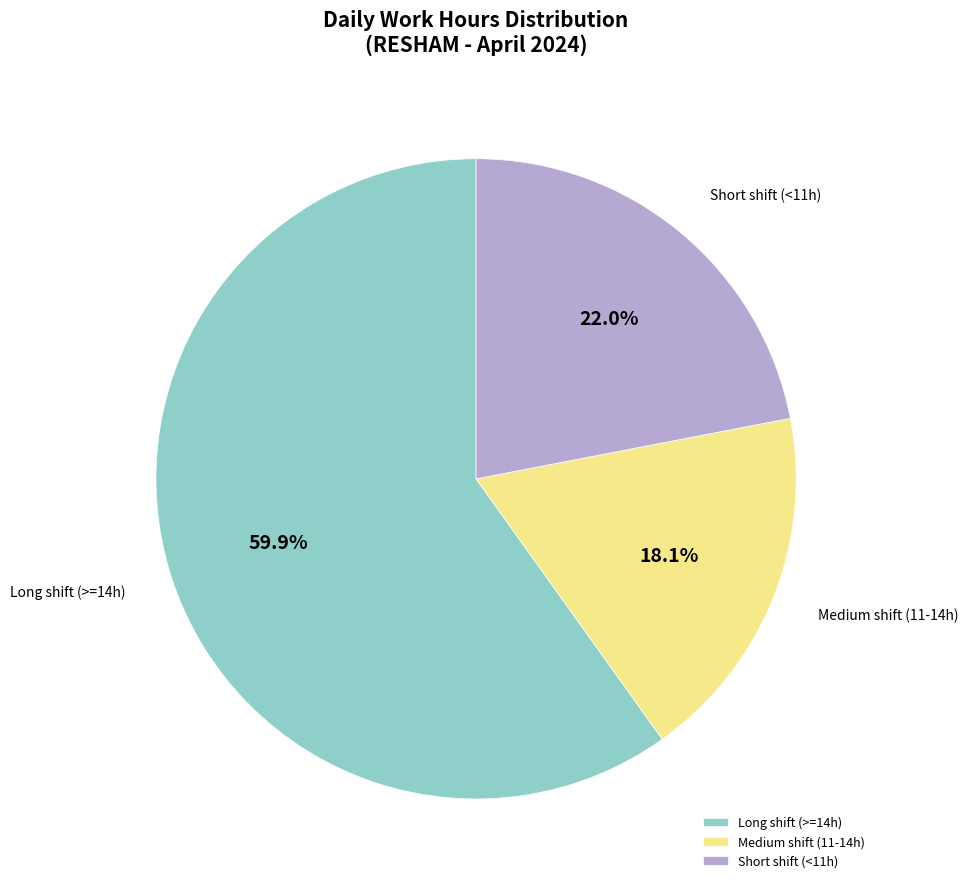

Does Long shift (>=14h) account for over 50% of the chart?

Yes